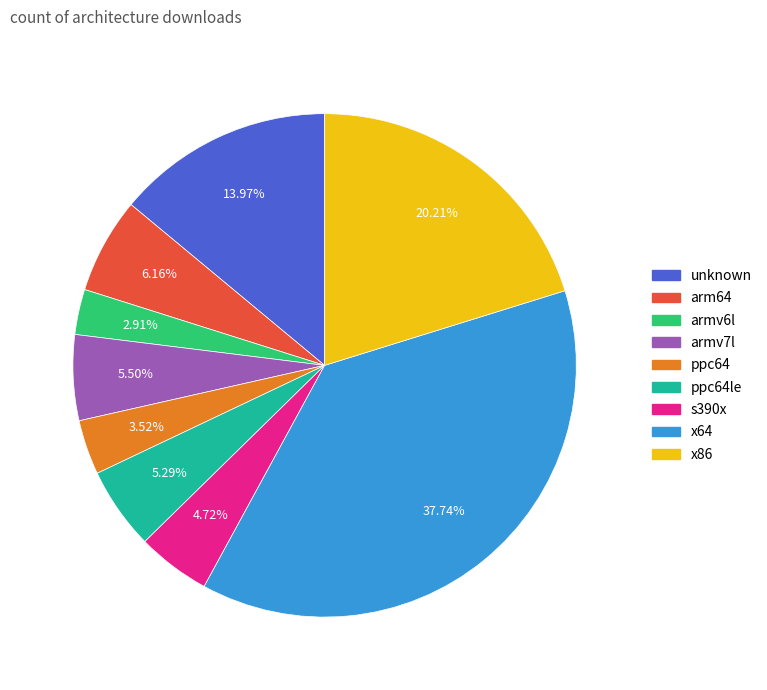

To the nearest percent, what percentage of the pie is armv6l?

3%